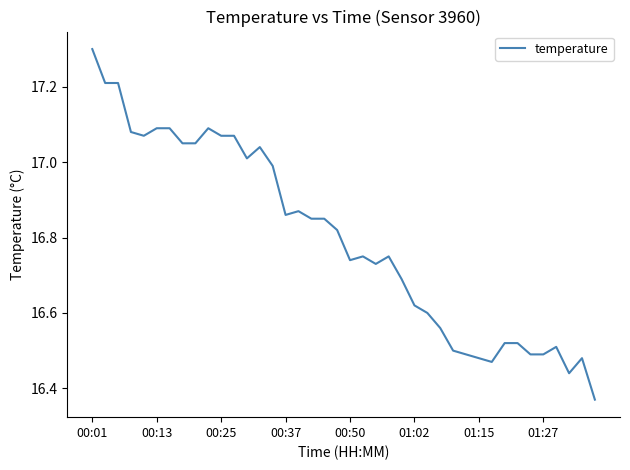

What is the difference between the maximum and minimum values?

0.9